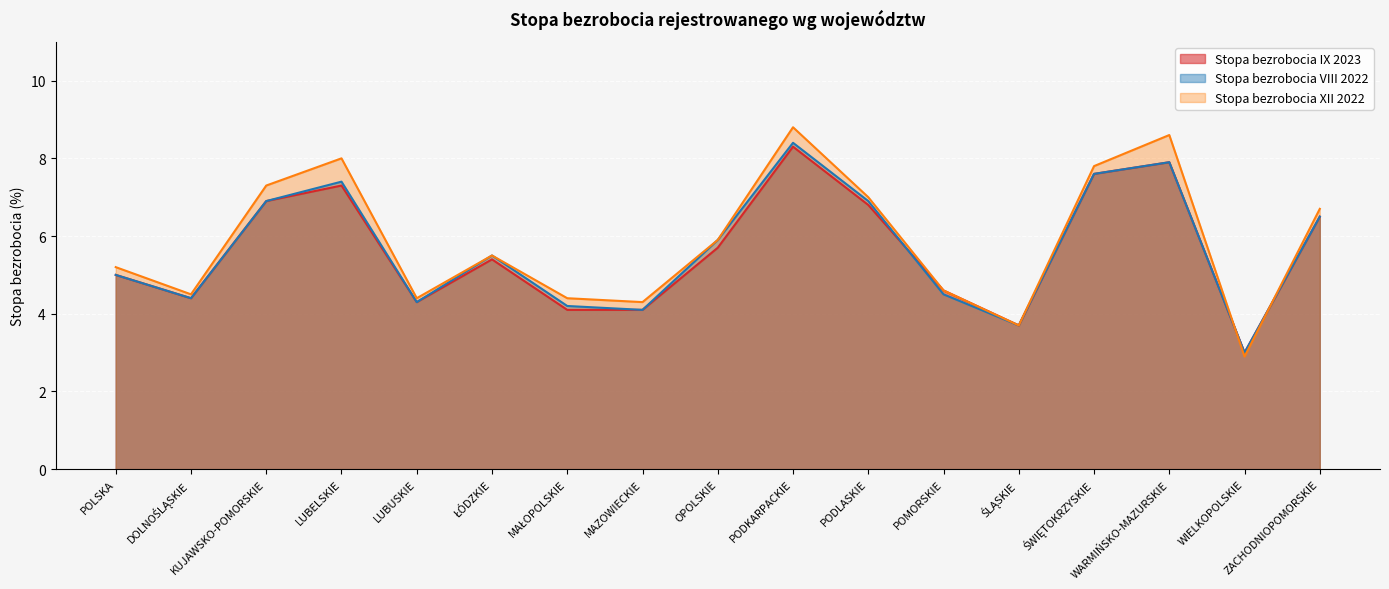

What is the sum of all Stopa bezrobocia XII 2022 values?

99.6